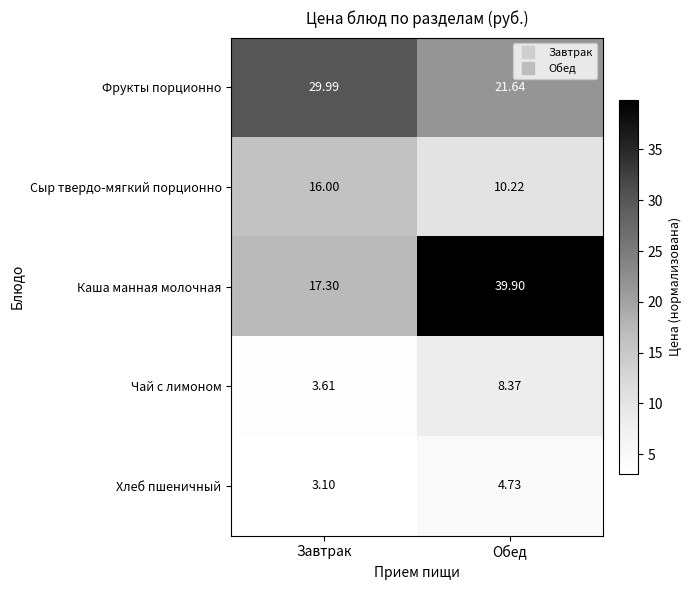

Which series changed the most between Завтрак and Обед?

Каша манная молочная